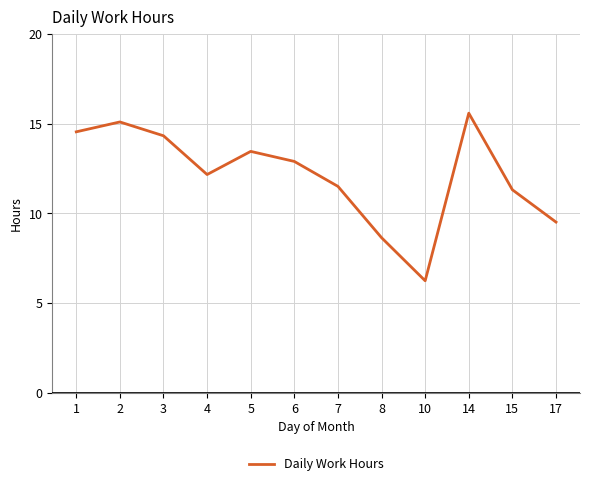

What is the difference between the maximum and minimum values?

9.3